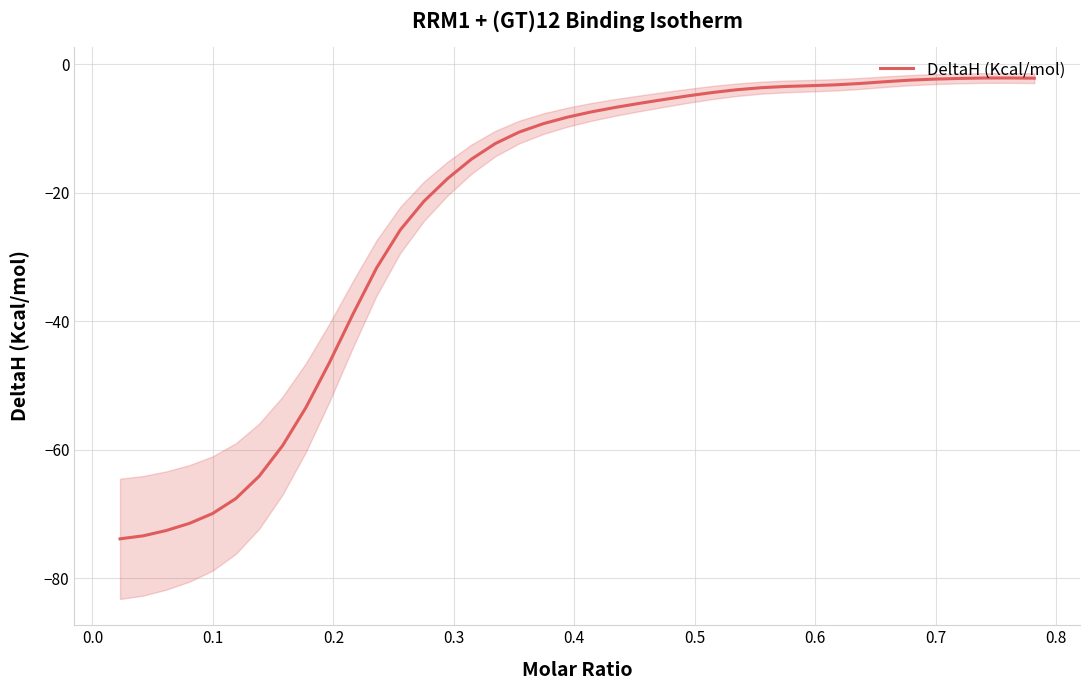

What is the highest value of the DeltaH (Kcal/mol) series?

-2.1